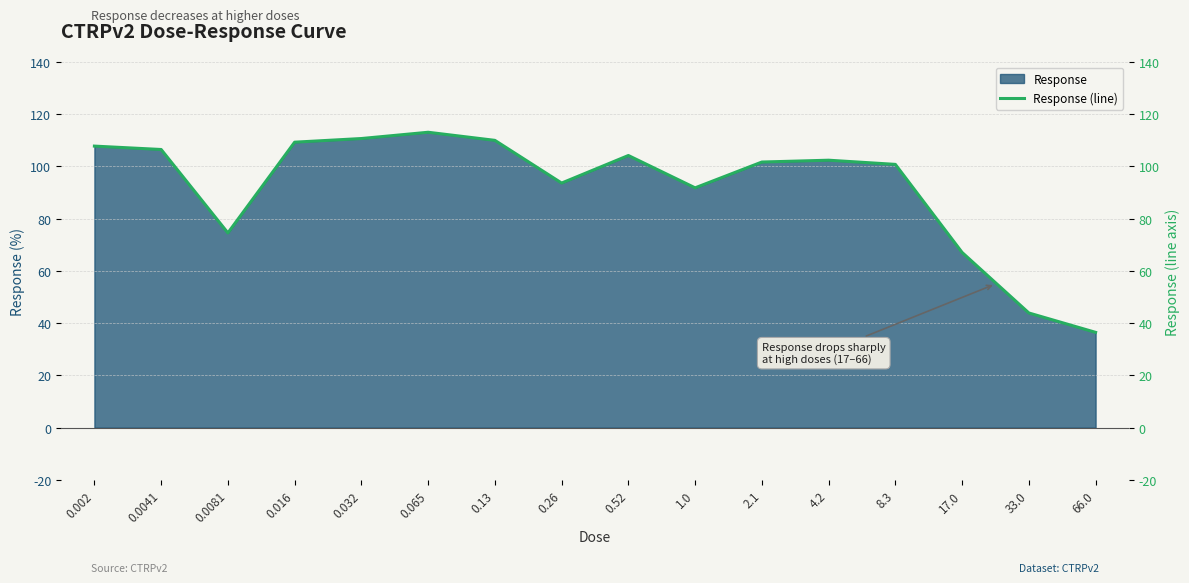

What is the change in value from 0.002 to 1.0?

-16.0